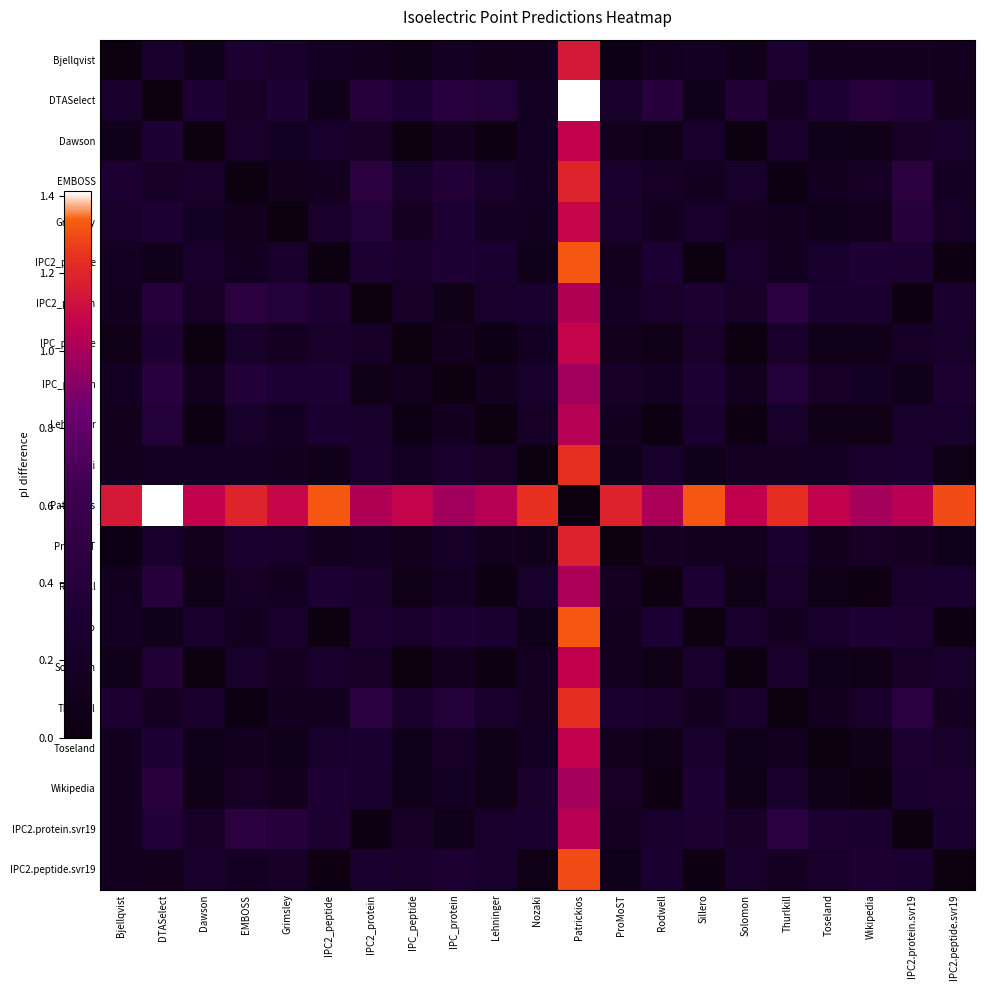

Reading right to left, list all the values displayed in this chart.

Bjellqvist: IPC2.peptide.svr19=0.1	IPC2.protein.svr19=0.2	Wikipedia=0.2	Toseland=0.1	Thurlkill=0.3	Solomon=0.1	Sillero=0.2	Rodwell=0.1	ProMoST=0.0	Patrickios=1.2	Nozaki=0.1	Lehninger=0.1	IPC_protein=0.2	IPC_peptide=0.1	IPC2_protein=0.1	IPC2_peptide=0.2	Grimsley=0.2	EMBOSS=0.3	Dawson=0.1	DTASelect=0.3	Bjellqvist=0.0
DTASelect: IPC2.peptide.svr19=0.1	IPC2.protein.svr19=0.4	Wikipedia=0.4	Toseland=0.3	Thurlkill=0.2	Solomon=0.4	Sillero=0.1	Rodwell=0.4	ProMoST=0.2	Patrickios=1.4	Nozaki=0.2	Lehninger=0.4	IPC_protein=0.4	IPC_peptide=0.3	IPC2_protein=0.4	IPC2_peptide=0.1	Grimsley=0.3	EMBOSS=0.2	Dawson=0.3	DTASelect=0.0	Bjellqvist=0.3
Dawson: IPC2.peptide.svr19=0.2	IPC2.protein.svr19=0.2	Wikipedia=0.1	Toseland=0.1	Thurlkill=0.2	Solomon=0.0	Sillero=0.3	Rodwell=0.1	ProMoST=0.1	Patrickios=1.1	Nozaki=0.2	Lehninger=0.0	IPC_protein=0.1	IPC_peptide=0.0	IPC2_protein=0.2	IPC2_peptide=0.3	Grimsley=0.2	EMBOSS=0.2	Dawson=0.0	DTASelect=0.3	Bjellqvist=0.1
EMBOSS: IPC2.peptide.svr19=0.2	IPC2.protein.svr19=0.5	Wikipedia=0.2	Toseland=0.2	Thurlkill=0.0	Solomon=0.2	Sillero=0.2	Rodwell=0.2	ProMoST=0.3	Patrickios=1.2	Nozaki=0.2	Lehninger=0.2	IPC_protein=0.4	IPC_peptide=0.2	IPC2_protein=0.4	IPC2_peptide=0.2	Grimsley=0.1	EMBOSS=0.0	Dawson=0.2	DTASelect=0.2	Bjellqvist=0.3
Grimsley: IPC2.peptide.svr19=0.2	IPC2.protein.svr19=0.4	Wikipedia=0.1	Toseland=0.1	Thurlkill=0.1	Solomon=0.2	Sillero=0.2	Rodwell=0.2	ProMoST=0.2	Patrickios=1.1	Nozaki=0.2	Lehninger=0.2	IPC_protein=0.3	IPC_peptide=0.2	IPC2_protein=0.4	IPC2_peptide=0.2	Grimsley=0.0	EMBOSS=0.1	Dawson=0.2	DTASelect=0.3	Bjellqvist=0.2
IPC2_peptide: IPC2.peptide.svr19=0.0	IPC2.protein.svr19=0.3	Wikipedia=0.3	Toseland=0.3	Thurlkill=0.2	Solomon=0.3	Sillero=0.0	Rodwell=0.3	ProMoST=0.1	Patrickios=1.3	Nozaki=0.1	Lehninger=0.3	IPC_protein=0.3	IPC_peptide=0.2	IPC2_protein=0.3	IPC2_peptide=0.0	Grimsley=0.2	EMBOSS=0.2	Dawson=0.3	DTASelect=0.1	Bjellqvist=0.2
IPC2_protein: IPC2.peptide.svr19=0.3	IPC2.protein.svr19=0.0	Wikipedia=0.3	Toseland=0.3	Thurlkill=0.5	Solomon=0.2	Sillero=0.3	Rodwell=0.2	ProMoST=0.2	Patrickios=1.0	Nozaki=0.3	Lehninger=0.2	IPC_protein=0.1	IPC_peptide=0.2	IPC2_protein=0.0	IPC2_peptide=0.3	Grimsley=0.4	EMBOSS=0.4	Dawson=0.2	DTASelect=0.4	Bjellqvist=0.1
IPC_peptide: IPC2.peptide.svr19=0.2	IPC2.protein.svr19=0.2	Wikipedia=0.1	Toseland=0.1	Thurlkill=0.2	Solomon=0.0	Sillero=0.2	Rodwell=0.1	ProMoST=0.1	Patrickios=1.1	Nozaki=0.2	Lehninger=0.0	IPC_protein=0.1	IPC_peptide=0.0	IPC2_protein=0.2	IPC2_peptide=0.2	Grimsley=0.2	EMBOSS=0.2	Dawson=0.0	DTASelect=0.3	Bjellqvist=0.1
IPC_protein: IPC2.peptide.svr19=0.3	IPC2.protein.svr19=0.1	Wikipedia=0.2	Toseland=0.2	Thurlkill=0.4	Solomon=0.1	Sillero=0.3	Rodwell=0.2	ProMoST=0.2	Patrickios=1.0	Nozaki=0.3	Lehninger=0.1	IPC_protein=0.0	IPC_peptide=0.1	IPC2_protein=0.1	IPC2_peptide=0.3	Grimsley=0.3	EMBOSS=0.4	Dawson=0.1	DTASelect=0.4	Bjellqvist=0.2
Lehninger: IPC2.peptide.svr19=0.3	IPC2.protein.svr19=0.2	Wikipedia=0.0	Toseland=0.1	Thurlkill=0.2	Solomon=0.0	Sillero=0.3	Rodwell=0.0	ProMoST=0.2	Patrickios=1.0	Nozaki=0.2	Lehninger=0.0	IPC_protein=0.1	IPC_peptide=0.0	IPC2_protein=0.2	IPC2_peptide=0.3	Grimsley=0.2	EMBOSS=0.2	Dawson=0.0	DTASelect=0.4	Bjellqvist=0.1
Nozaki: IPC2.peptide.svr19=0.1	IPC2.protein.svr19=0.3	Wikipedia=0.2	Toseland=0.2	Thurlkill=0.2	Solomon=0.2	Sillero=0.1	Rodwell=0.2	ProMoST=0.1	Patrickios=1.2	Nozaki=0.0	Lehninger=0.2	IPC_protein=0.3	IPC_peptide=0.2	IPC2_protein=0.3	IPC2_peptide=0.1	Grimsley=0.2	EMBOSS=0.2	Dawson=0.2	DTASelect=0.2	Bjellqvist=0.1
Patrickios: IPC2.peptide.svr19=1.3	IPC2.protein.svr19=1.0	Wikipedia=1.0	Toseland=1.1	Thurlkill=1.2	Solomon=1.1	Sillero=1.3	Rodwell=1.0	ProMoST=1.2	Patrickios=0.0	Nozaki=1.2	Lehninger=1.0	IPC_protein=1.0	IPC_peptide=1.1	IPC2_protein=1.0	IPC2_peptide=1.3	Grimsley=1.1	EMBOSS=1.2	Dawson=1.1	DTASelect=1.4	Bjellqvist=1.2
ProMoST: IPC2.peptide.svr19=0.1	IPC2.protein.svr19=0.2	Wikipedia=0.2	Toseland=0.1	Thurlkill=0.3	Solomon=0.1	Sillero=0.1	Rodwell=0.2	ProMoST=0.0	Patrickios=1.2	Nozaki=0.1	Lehninger=0.2	IPC_protein=0.2	IPC_peptide=0.1	IPC2_protein=0.2	IPC2_peptide=0.1	Grimsley=0.2	EMBOSS=0.3	Dawson=0.1	DTASelect=0.2	Bjellqvist=0.0
Rodwell: IPC2.peptide.svr19=0.3	IPC2.protein.svr19=0.3	Wikipedia=0.0	Toseland=0.1	Thurlkill=0.2	Solomon=0.1	Sillero=0.3	Rodwell=0.0	ProMoST=0.2	Patrickios=1.0	Nozaki=0.2	Lehninger=0.0	IPC_protein=0.2	IPC_peptide=0.1	IPC2_protein=0.2	IPC2_peptide=0.3	Grimsley=0.2	EMBOSS=0.2	Dawson=0.1	DTASelect=0.4	Bjellqvist=0.1
Sillero: IPC2.peptide.svr19=0.0	IPC2.protein.svr19=0.3	Wikipedia=0.3	Toseland=0.3	Thurlkill=0.2	Solomon=0.3	Sillero=0.0	Rodwell=0.3	ProMoST=0.1	Patrickios=1.3	Nozaki=0.1	Lehninger=0.3	IPC_protein=0.3	IPC_peptide=0.2	IPC2_protein=0.3	IPC2_peptide=0.0	Grimsley=0.2	EMBOSS=0.2	Dawson=0.3	DTASelect=0.1	Bjellqvist=0.2
Solomon: IPC2.peptide.svr19=0.2	IPC2.protein.svr19=0.2	Wikipedia=0.1	Toseland=0.1	Thurlkill=0.2	Solomon=0.0	Sillero=0.3	Rodwell=0.1	ProMoST=0.1	Patrickios=1.1	Nozaki=0.2	Lehninger=0.0	IPC_protein=0.1	IPC_peptide=0.0	IPC2_protein=0.2	IPC2_peptide=0.3	Grimsley=0.2	EMBOSS=0.2	Dawson=0.0	DTASelect=0.4	Bjellqvist=0.1
Thurlkill: IPC2.peptide.svr19=0.2	IPC2.protein.svr19=0.5	Wikipedia=0.2	Toseland=0.2	Thurlkill=0.0	Solomon=0.2	Sillero=0.2	Rodwell=0.2	ProMoST=0.3	Patrickios=1.2	Nozaki=0.2	Lehninger=0.2	IPC_protein=0.4	IPC_peptide=0.2	IPC2_protein=0.5	IPC2_peptide=0.2	Grimsley=0.1	EMBOSS=0.0	Dawson=0.2	DTASelect=0.2	Bjellqvist=0.3
Toseland: IPC2.peptide.svr19=0.2	IPC2.protein.svr19=0.3	Wikipedia=0.1	Toseland=0.0	Thurlkill=0.2	Solomon=0.1	Sillero=0.3	Rodwell=0.1	ProMoST=0.1	Patrickios=1.1	Nozaki=0.2	Lehninger=0.1	IPC_protein=0.2	IPC_peptide=0.1	IPC2_protein=0.3	IPC2_peptide=0.3	Grimsley=0.1	EMBOSS=0.2	Dawson=0.1	DTASelect=0.3	Bjellqvist=0.1
Wikipedia: IPC2.peptide.svr19=0.3	IPC2.protein.svr19=0.3	Wikipedia=0.0	Toseland=0.1	Thurlkill=0.2	Solomon=0.1	Sillero=0.3	Rodwell=0.0	ProMoST=0.2	Patrickios=1.0	Nozaki=0.2	Lehninger=0.0	IPC_protein=0.2	IPC_peptide=0.1	IPC2_protein=0.3	IPC2_peptide=0.3	Grimsley=0.1	EMBOSS=0.2	Dawson=0.1	DTASelect=0.4	Bjellqvist=0.2
IPC2.protein.svr19: IPC2.peptide.svr19=0.3	IPC2.protein.svr19=0.0	Wikipedia=0.3	Toseland=0.3	Thurlkill=0.5	Solomon=0.2	Sillero=0.3	Rodwell=0.3	ProMoST=0.2	Patrickios=1.0	Nozaki=0.3	Lehninger=0.2	IPC_protein=0.1	IPC_peptide=0.2	IPC2_protein=0.0	IPC2_peptide=0.3	Grimsley=0.4	EMBOSS=0.5	Dawson=0.2	DTASelect=0.4	Bjellqvist=0.2
IPC2.peptide.svr19: IPC2.peptide.svr19=0.0	IPC2.protein.svr19=0.3	Wikipedia=0.3	Toseland=0.2	Thurlkill=0.2	Solomon=0.2	Sillero=0.0	Rodwell=0.3	ProMoST=0.1	Patrickios=1.3	Nozaki=0.1	Lehninger=0.3	IPC_protein=0.3	IPC_peptide=0.2	IPC2_protein=0.3	IPC2_peptide=0.0	Grimsley=0.2	EMBOSS=0.2	Dawson=0.2	DTASelect=0.1	Bjellqvist=0.1